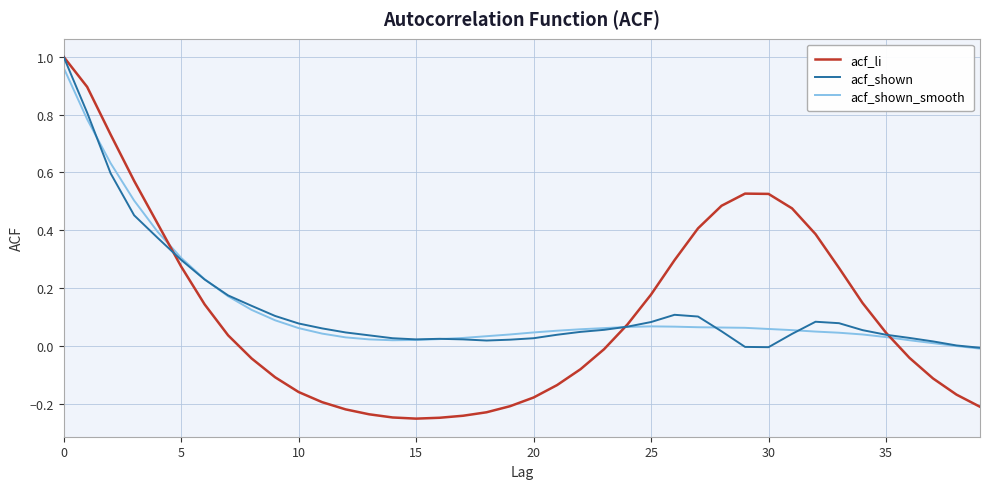

What is the difference between the second highest and minimum values in the acf_li series?

1.1